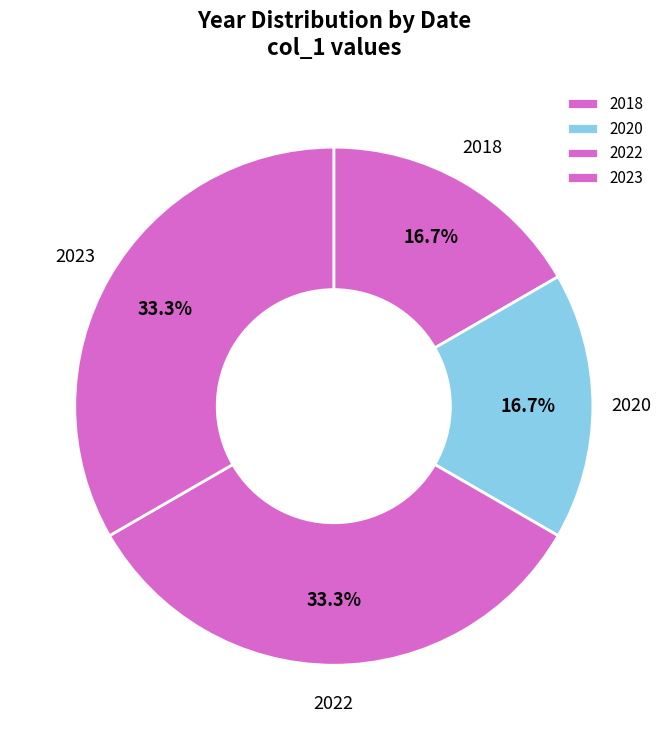

What is the ratio of the value at 2023 to the value at 2020?

2.0